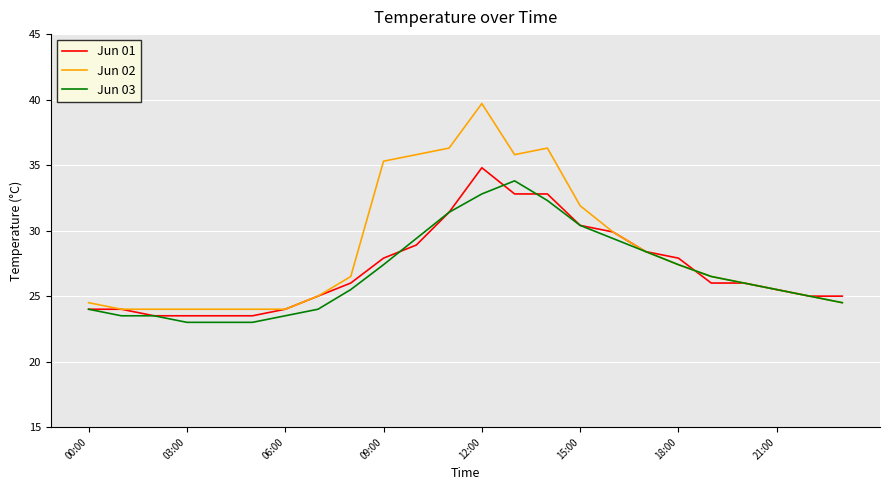

What is the smallest value displayed?

23.0